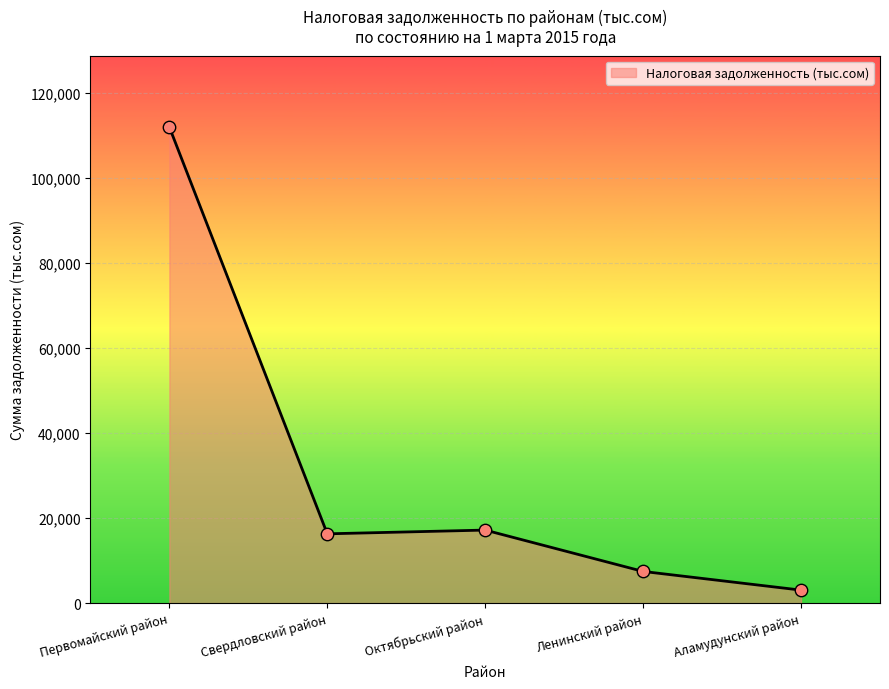

Approximately how many times larger is the value at Октябрьский район compared to Аламудунский район?

5.6